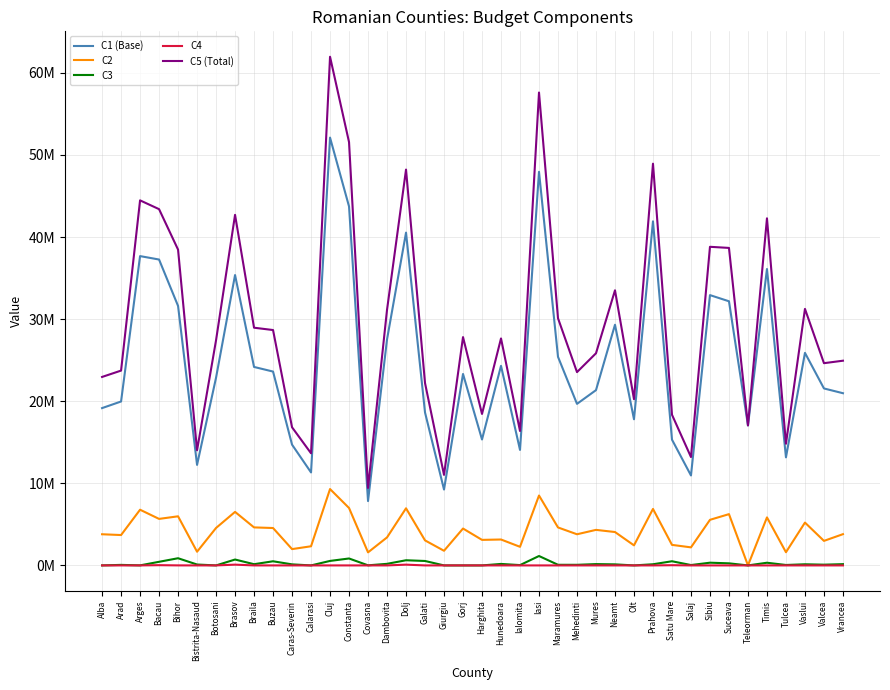

Which series has the largest total across all categories?

C5 (Total)